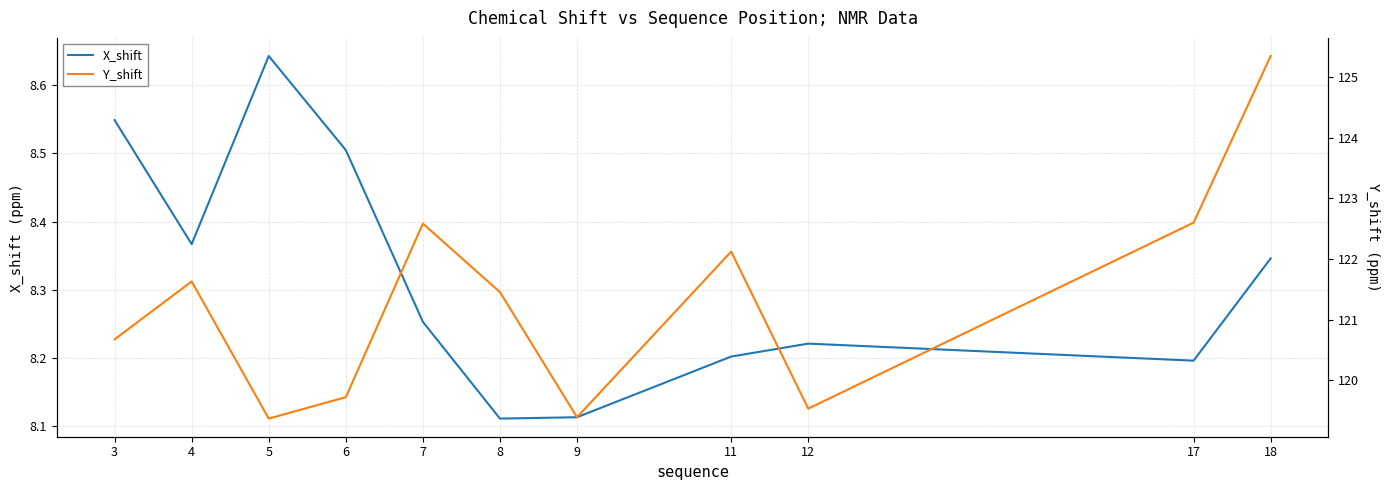

At which label is Y_shift closest to 122?

11